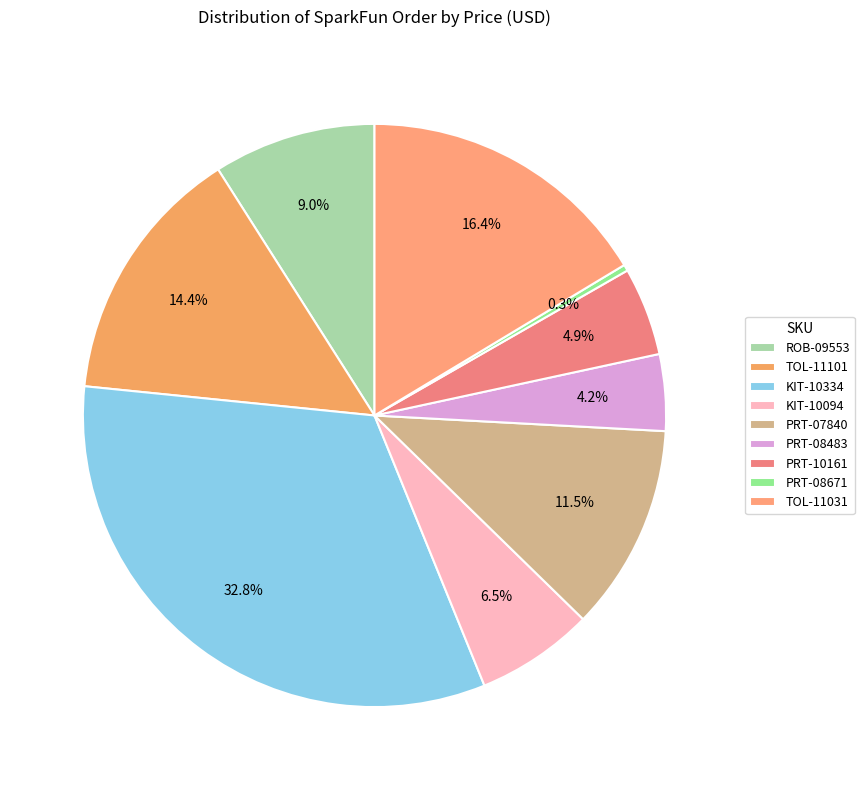

Rank the categories by value from highest to lowest.

KIT-10334, TOL-11031, TOL-11101, PRT-07840, ROB-09553, KIT-10094, PRT-10161, PRT-08483, PRT-08671